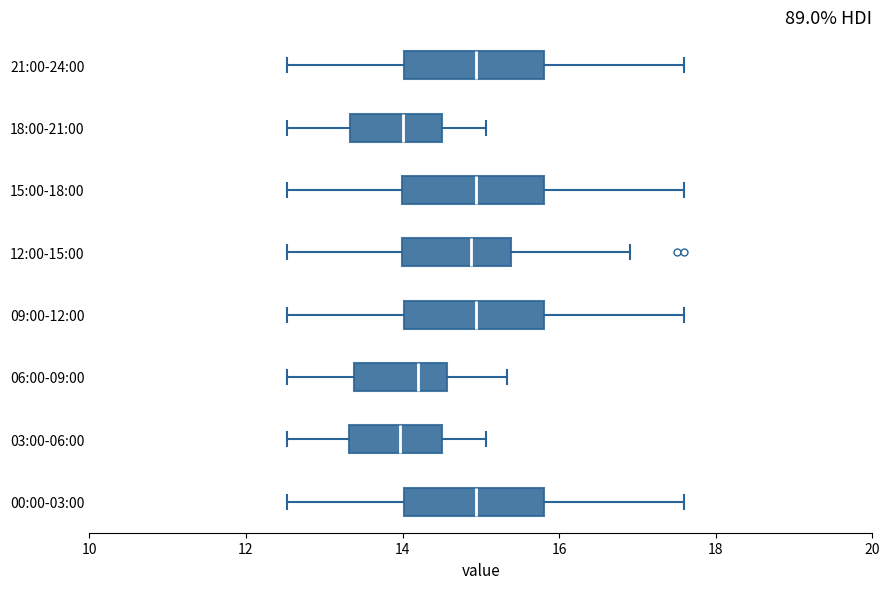

Where does the left whisker of the box for 12:00-15:00 end on the x-axis? The values are not printed on the chart, so give them approximately, as read against the axis.

12.6